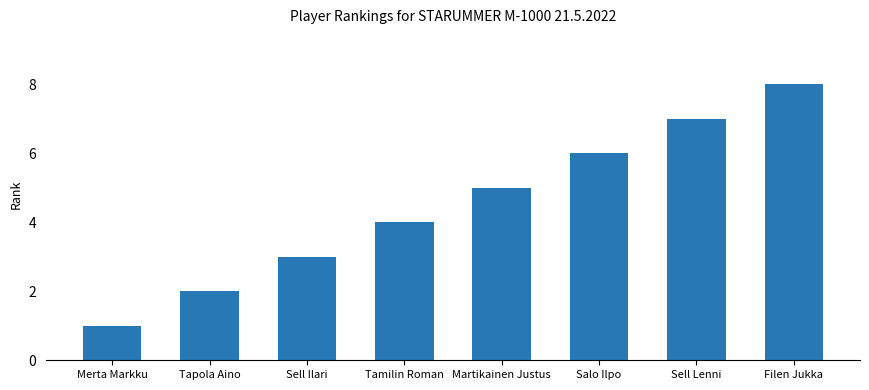

Which has a higher value, Sell Ilari or Merta Markku?

Sell Ilari